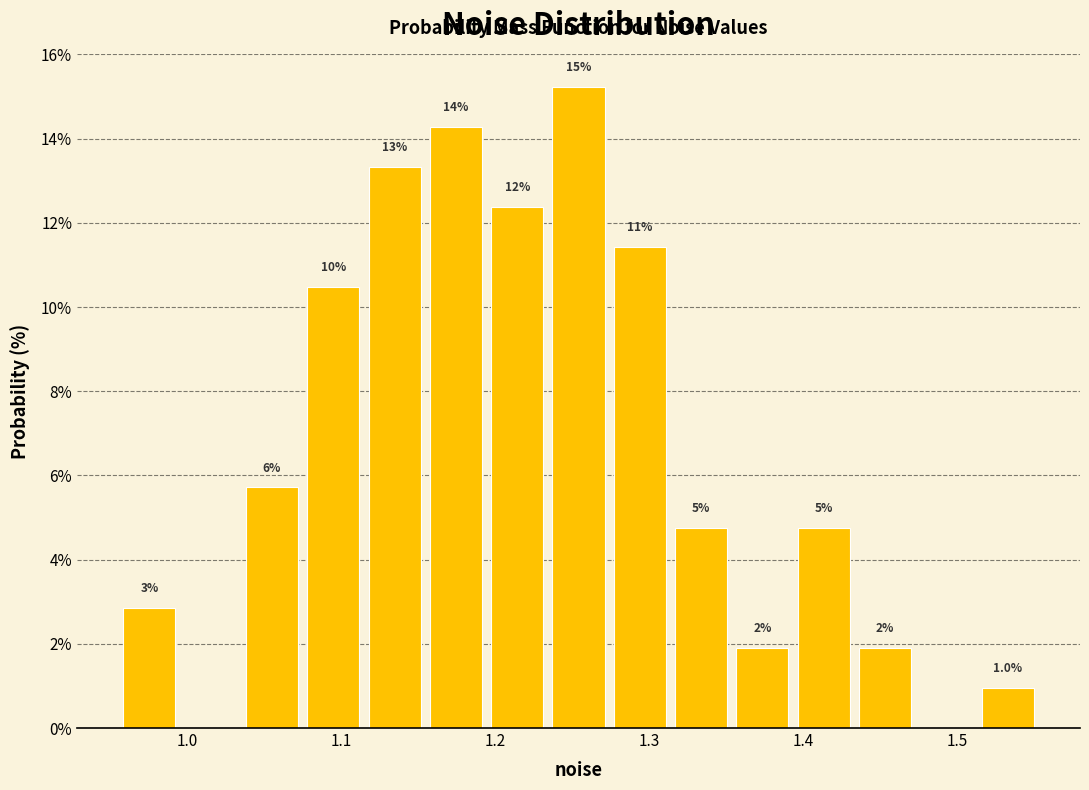

Read against the x-axis, roughly where is the centre of the tallest bar?

1.25